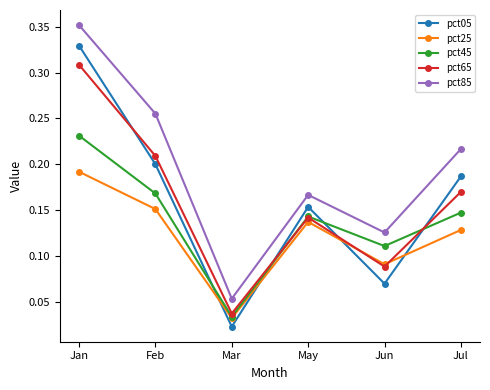

In pct45, how many points are higher than both neighbors (excluding endpoints)?

1